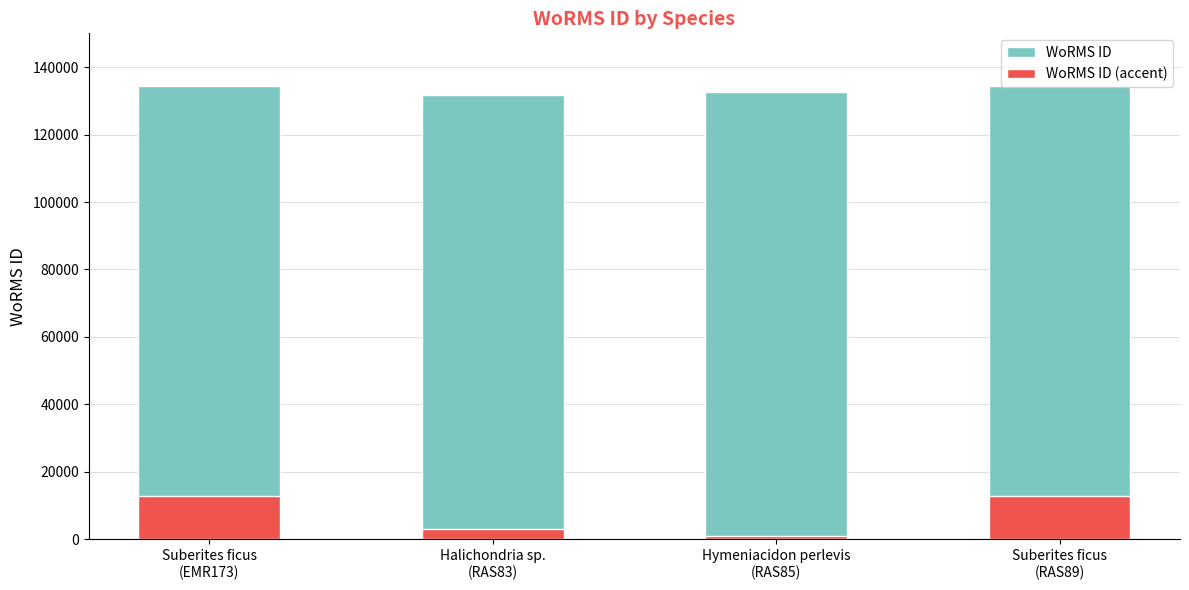

Which series has the largest total across all categories?

WoRMS ID